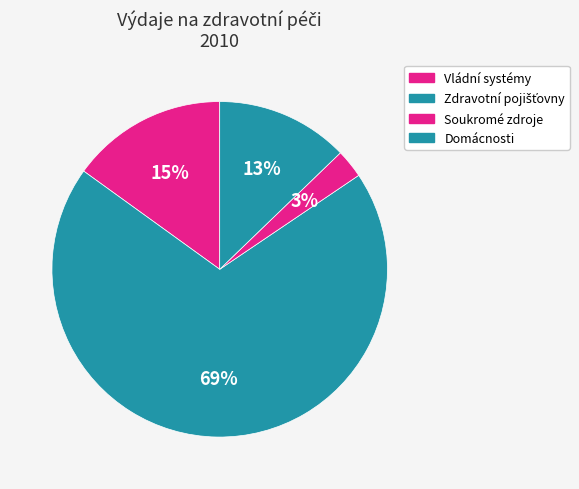

Count the number of slices in the pie.

4